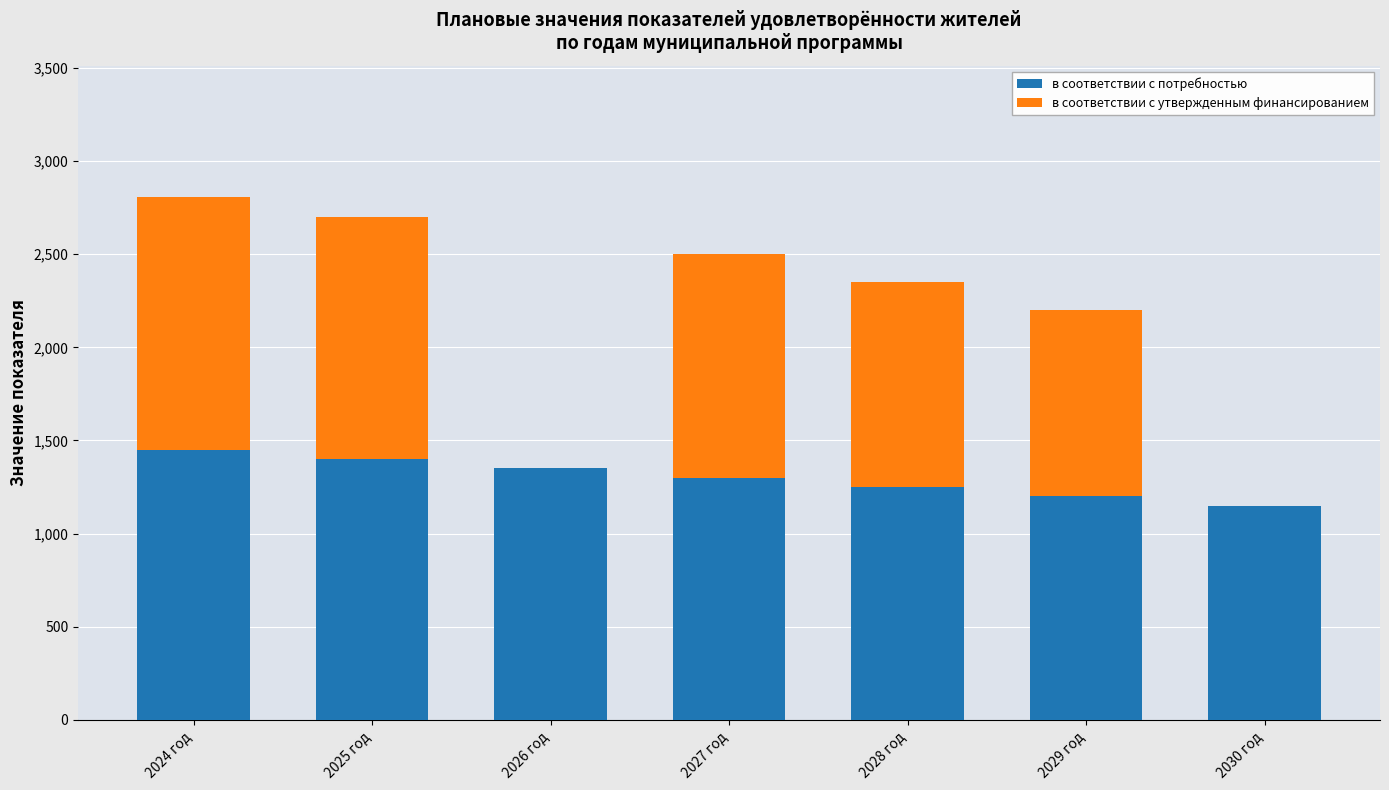

Reading right to left, what are the values for в соответствии с потребностью?

2030 год=1150	2029 год=1200	2028 год=1250	2027 год=1300	2026 год=1350	2025 год=1400	2024 год=1450